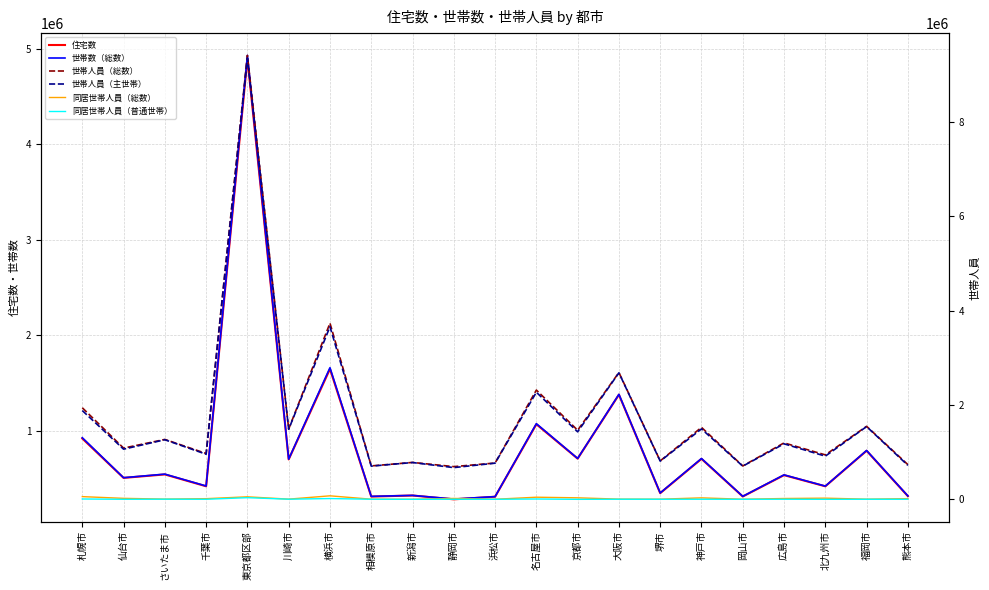

What is the difference between the highest and lowest values at 名古屋市?

2309400